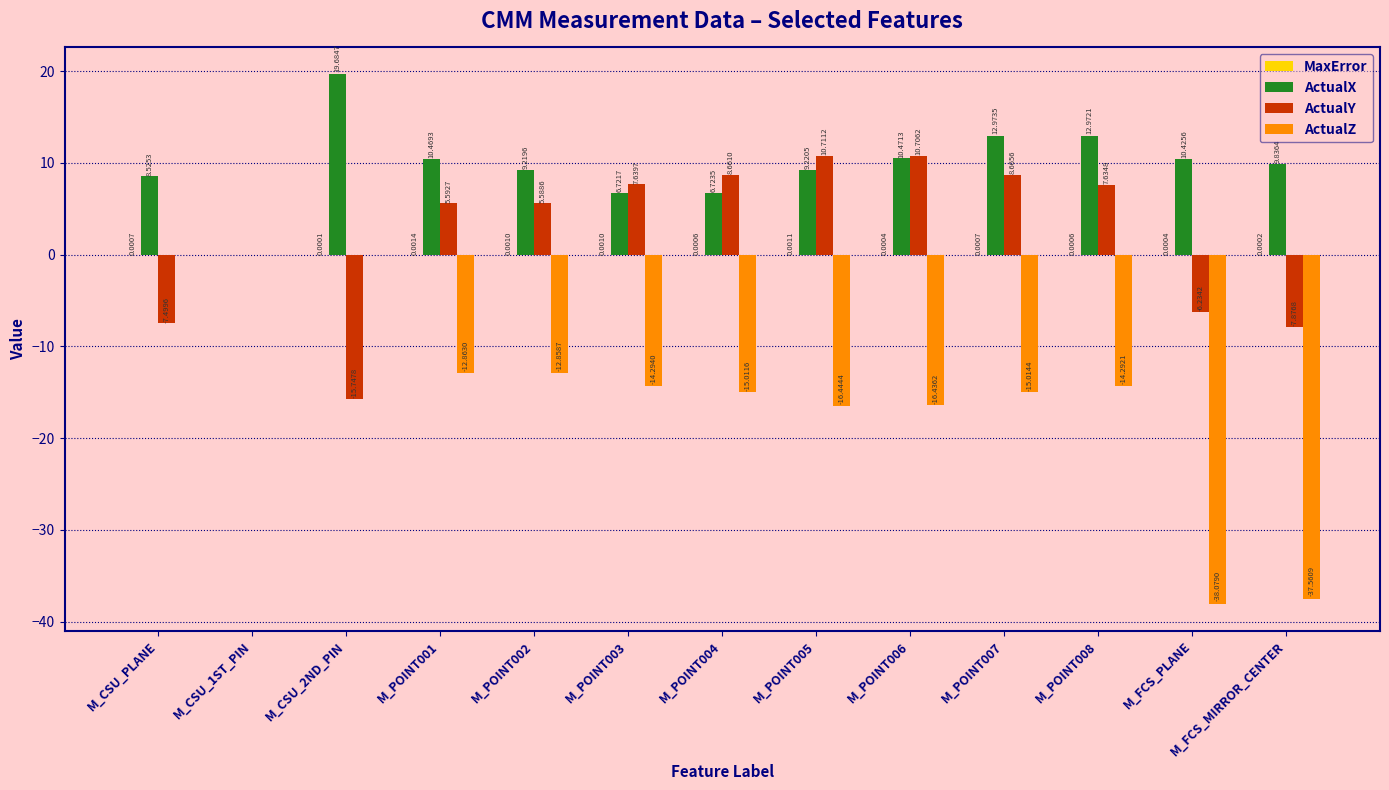

Which series has the largest total across all categories?

ActualX